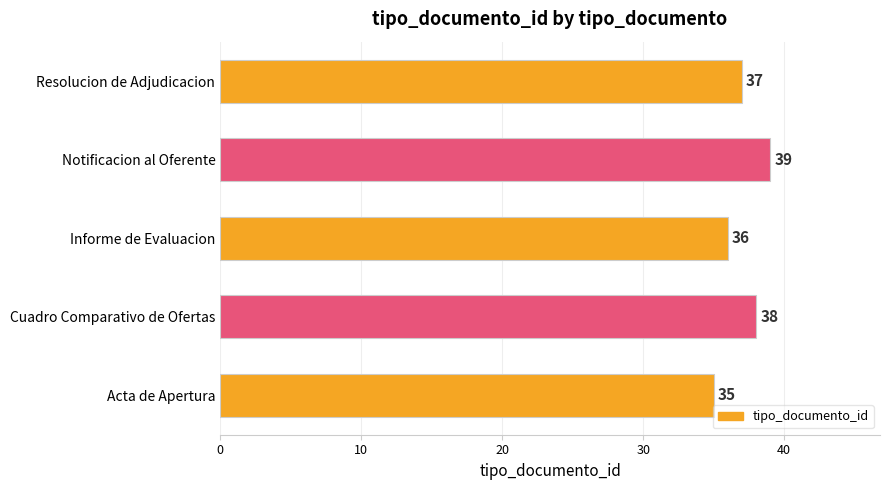

List the labels in order of value, smallest first.

Acta de Apertura, Informe de Evaluacion, Resolucion de Adjudicacion, Cuadro Comparativo de Ofertas, Notificacion al Oferente